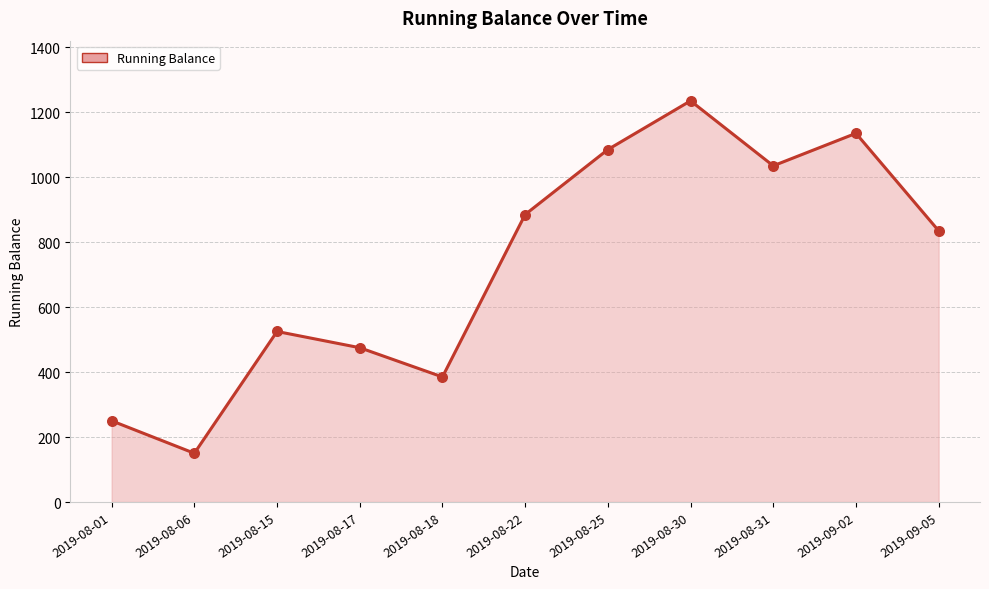

Between 2019-08-18 and 2019-08-30, which is larger?

2019-08-30